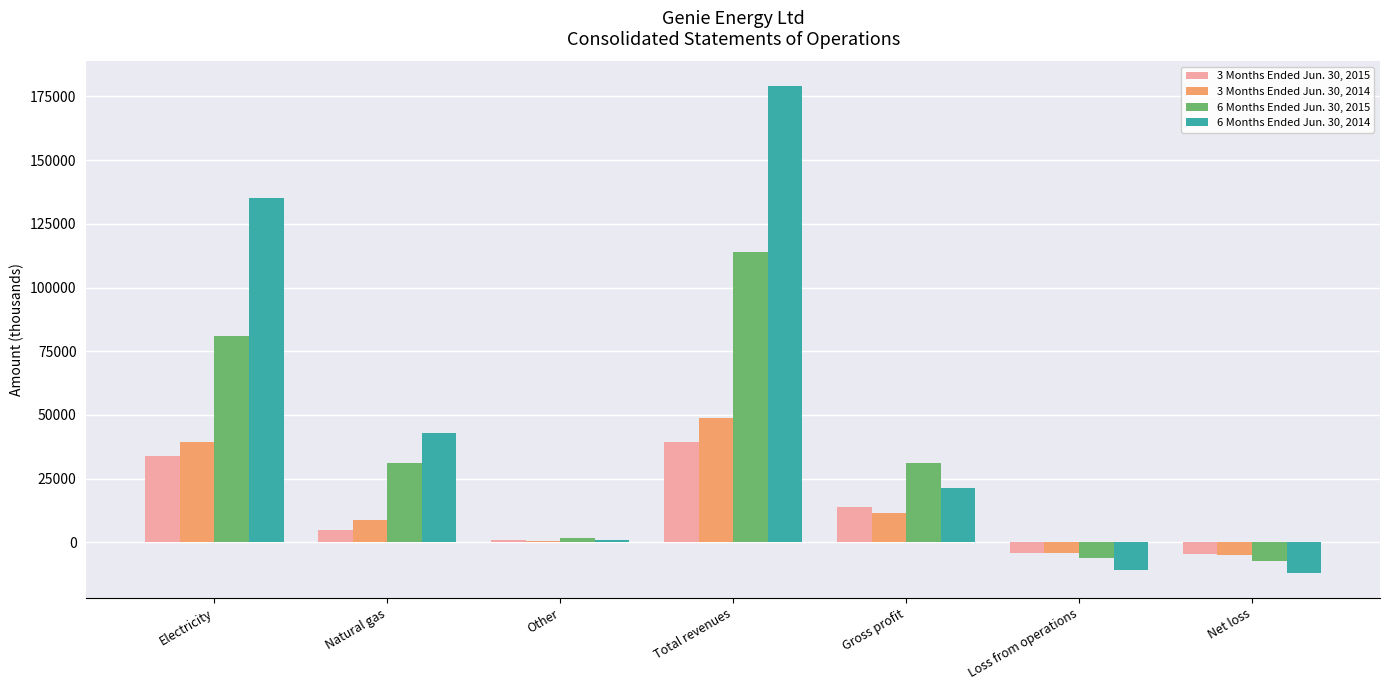

At which category is the sum across all series the highest?

Total revenues